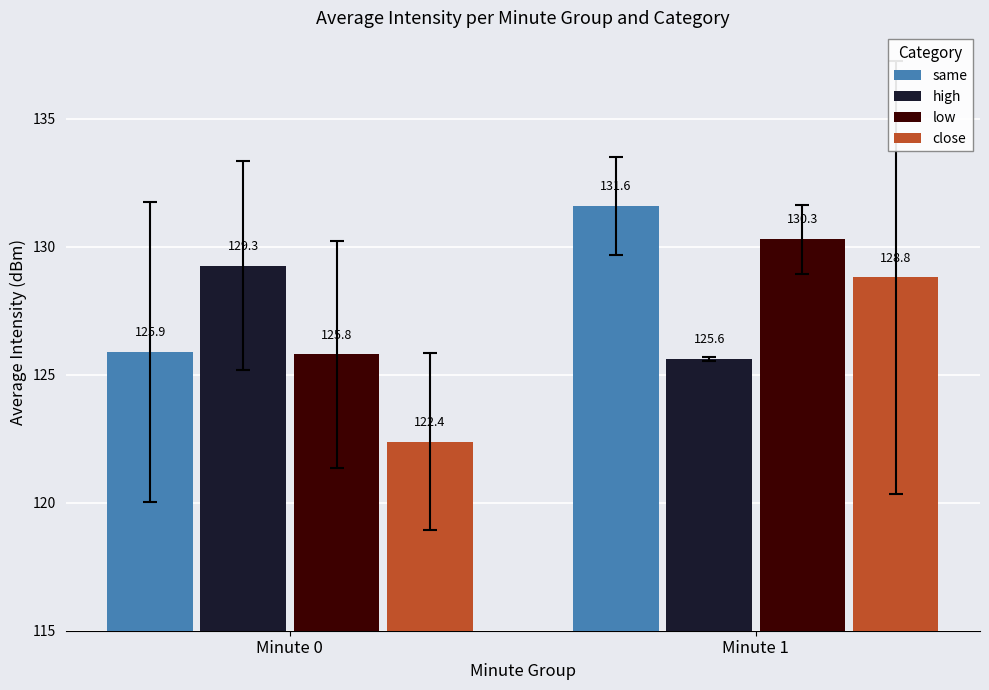

List the labels in order of low value, largest first.

Minute 1, Minute 0